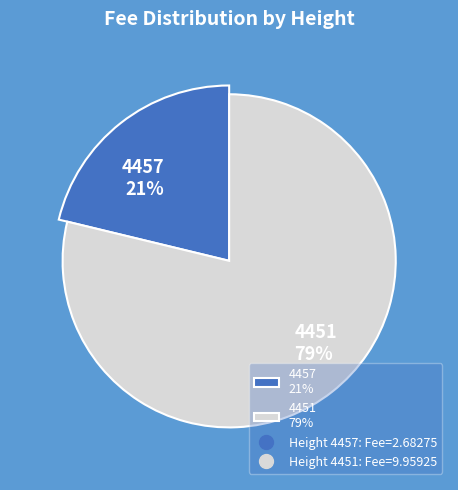

Which slice is the smallest?

4457